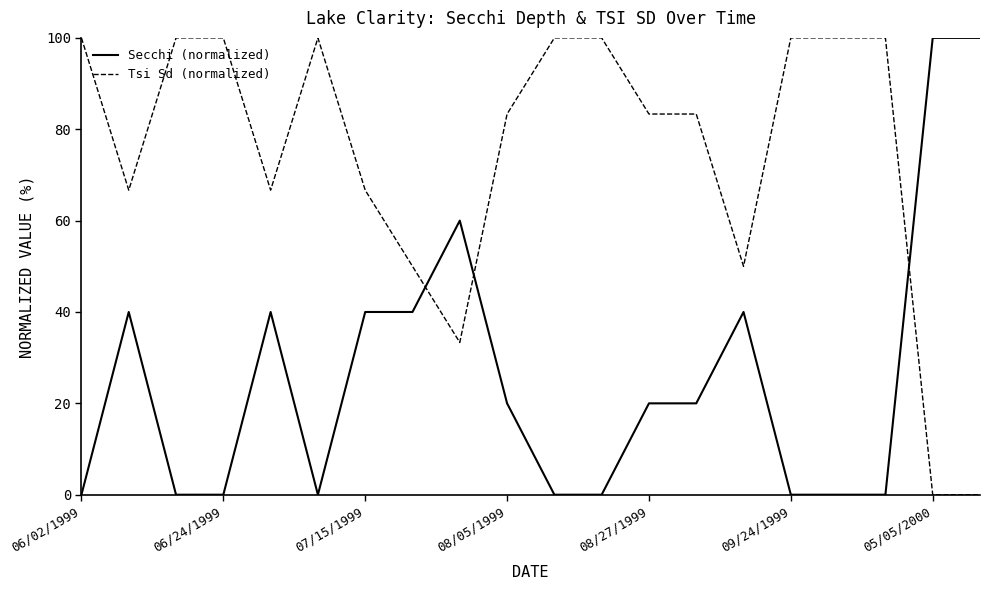

True or false: Secchi (normalized) and Tsi Sd (normalized) intersect in this chart.

True